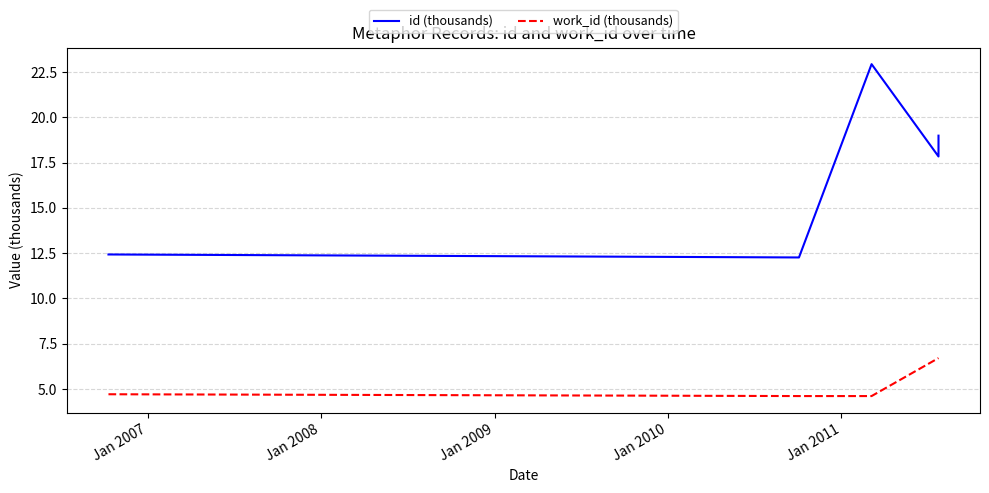

What is the difference between the second highest and minimum values in the id (thousands) series?

6.7